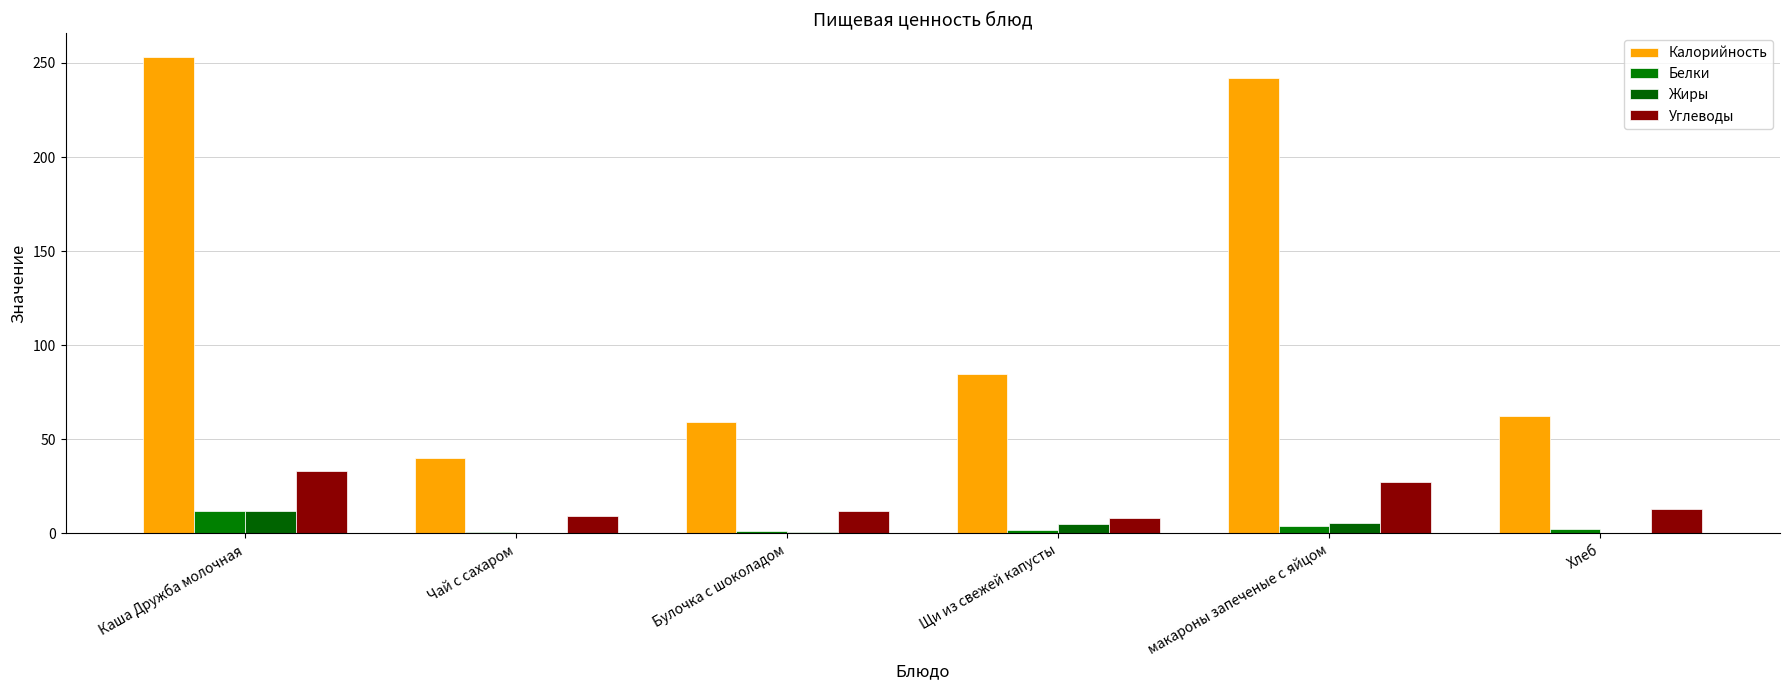

The Углеводы series shows 27.4 at макароны запеченые с яйцом. True or false?

True